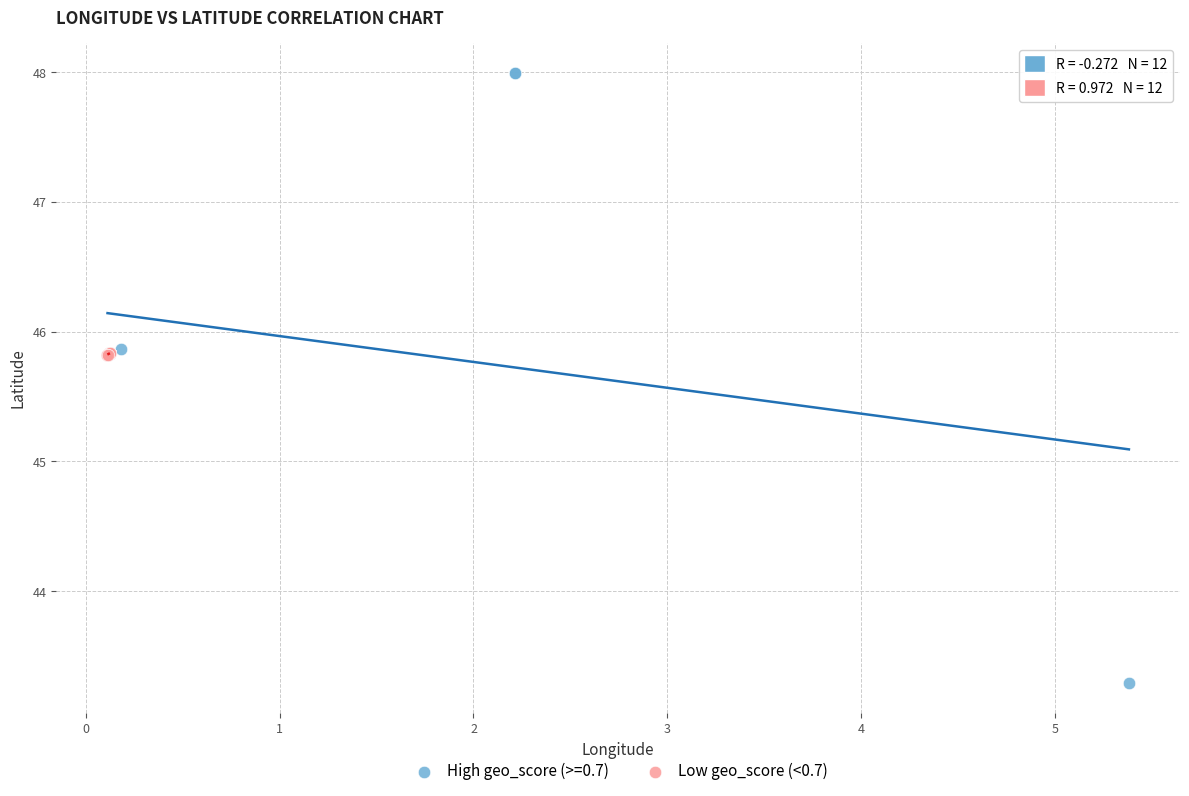

Which series has the widest spread of Y values?

High geo_score (>=0.7)